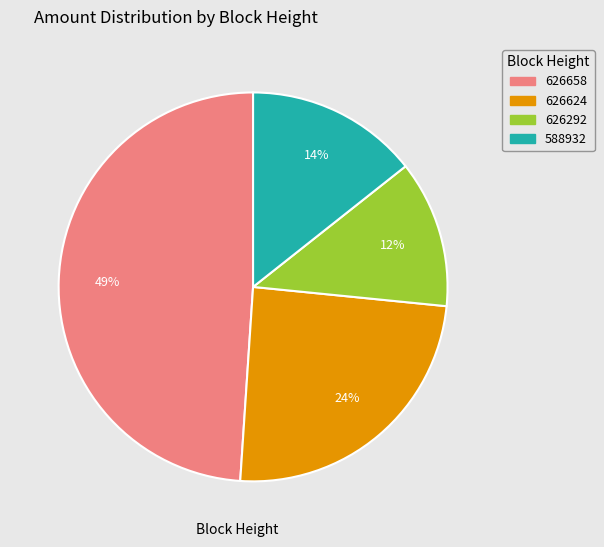

Do 626292 and 626658 together represent more than half of the pie?

Yes